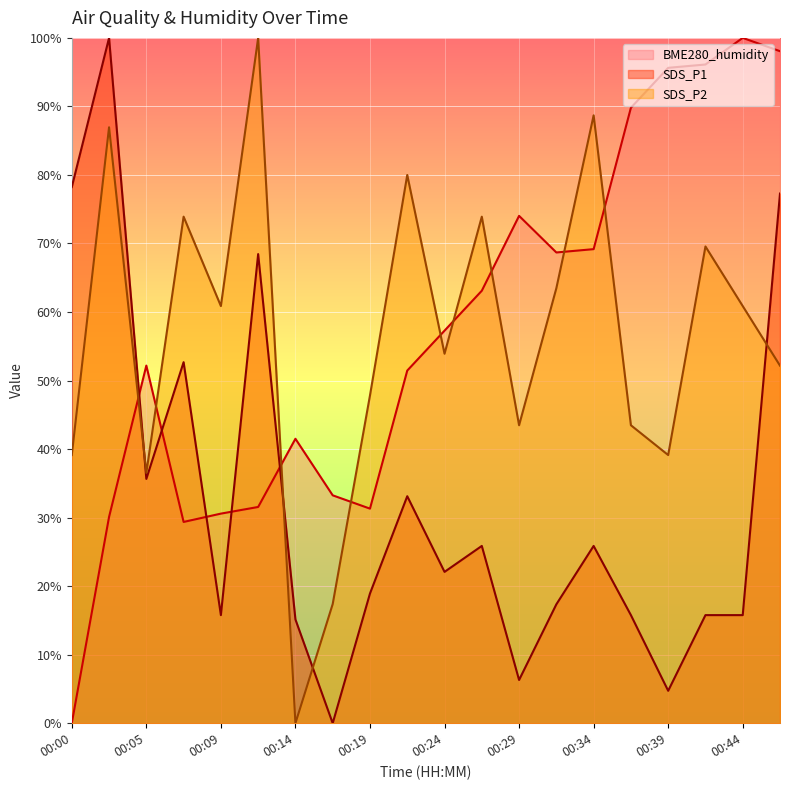

What value does the SDS_P2 series have at 00:19?

47.8